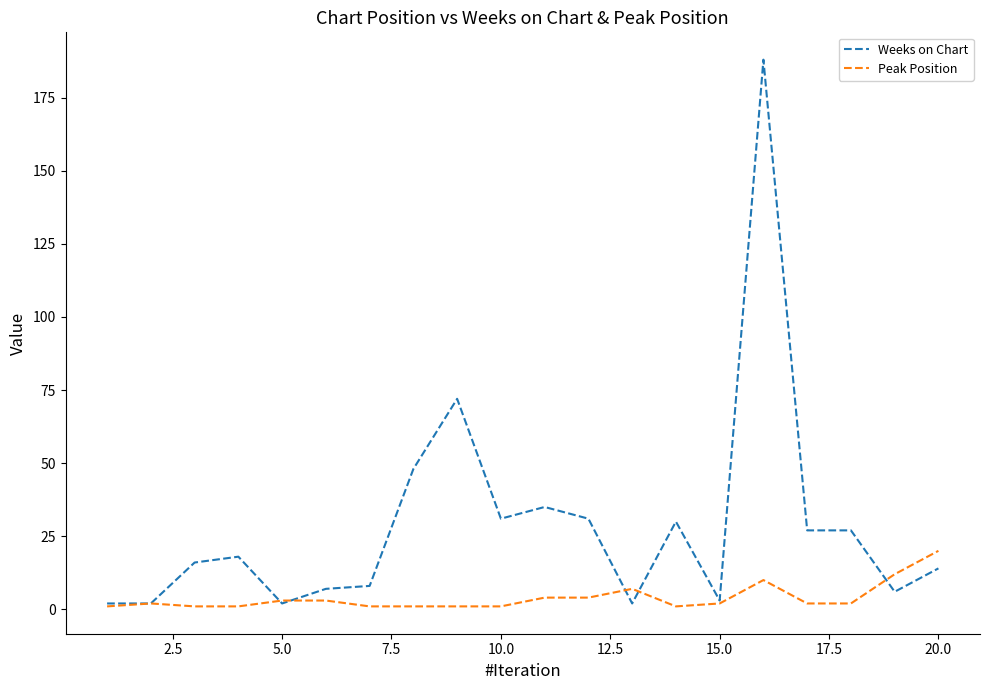

Reading right to left, list all the values displayed in this chart.

Weeks on Chart: 14	6	27	27	188	3	30	2	31	35	31	72	48	8	7	2	18	16	2	2
Peak Position: 20	12	2	2	10	2	1	7	4	4	1	1	1	1	3	3	1	1	2	1